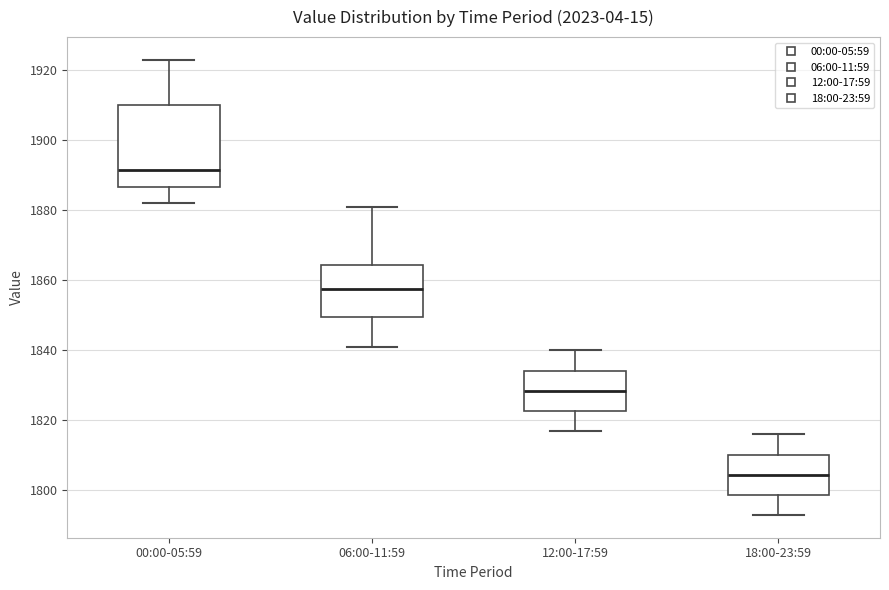

Comparing the boxes themselves (not the whiskers), which one is the tallest?

00:00-05:59